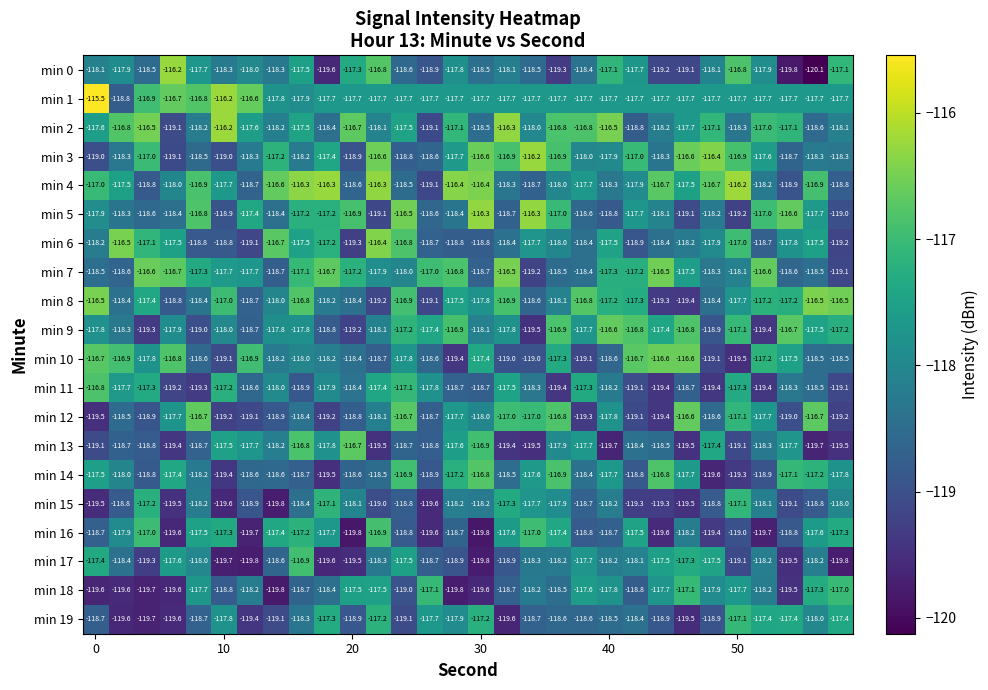

What is the maximum value for min 7?

-116.5